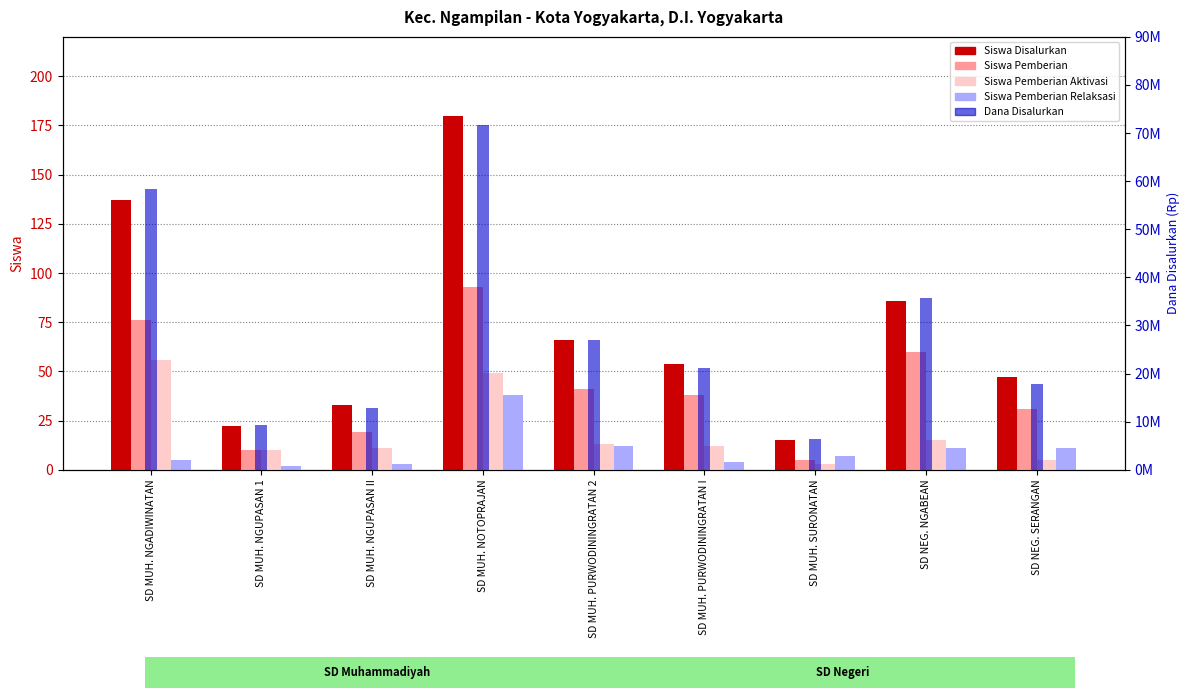

Rank the series at SD NEG. NGABEAN from lowest to highest value.

Siswa Pemberian Relaksasi, Siswa Pemberian Aktivasi, Siswa Pemberian, Siswa Disalurkan, Dana Disalurkan